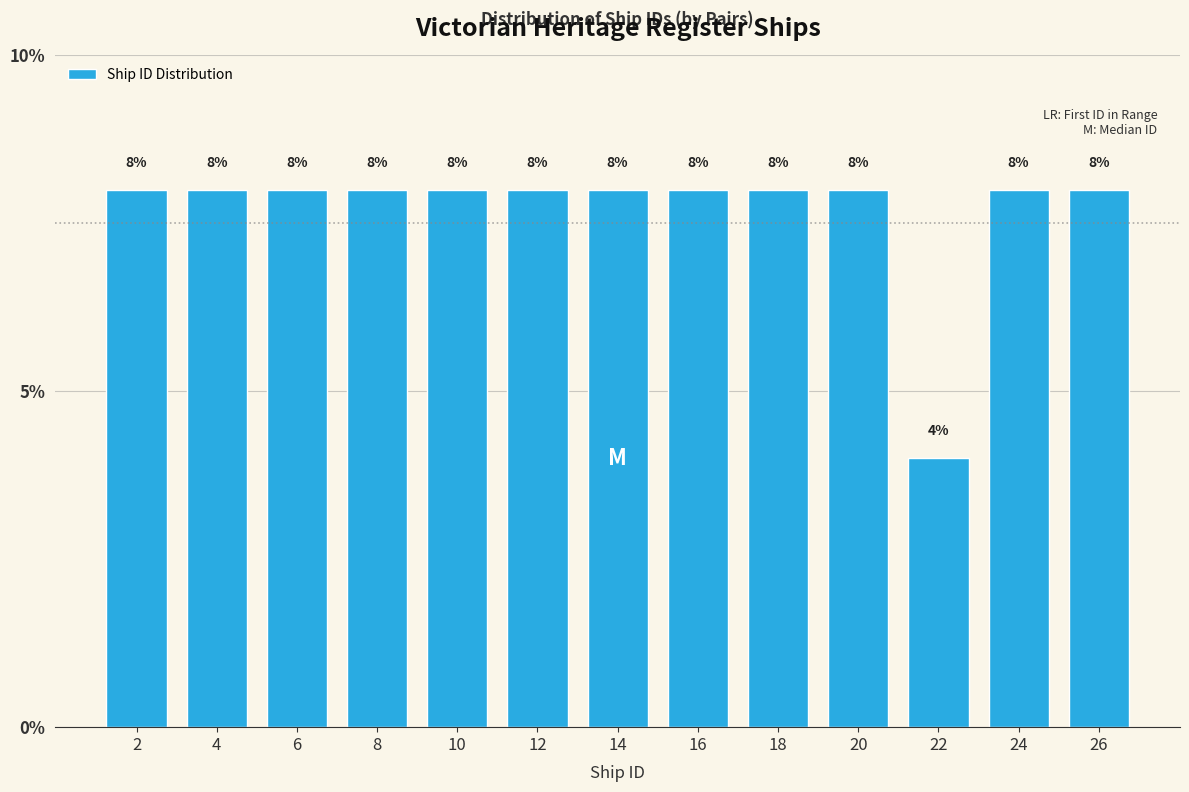

Reading left to right, transcribe all the data shown in this chart.

2=8	4=8	6=8	8=8	10=8	12=8	14=8	16=8	18=8	20=8	22=4	24=8	26=8